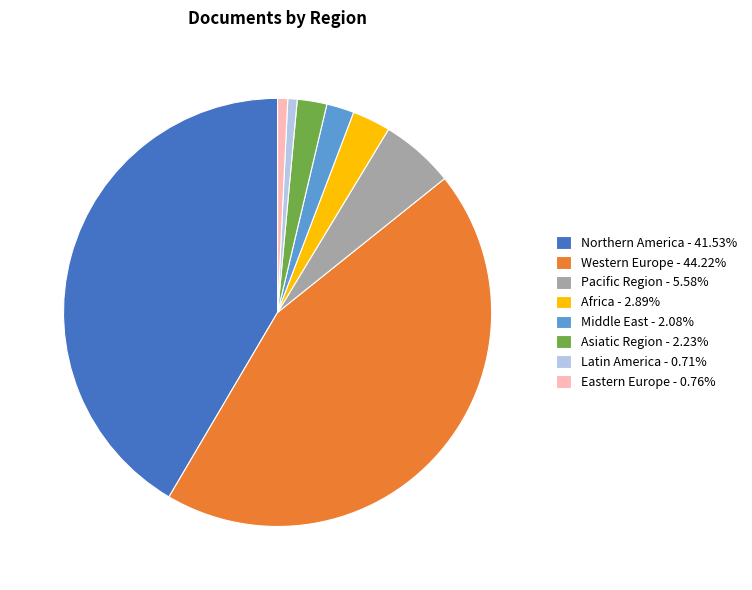

Is the sum of Latin America - 0.71% and Asiatic Region - 2.23% greater than half?

No